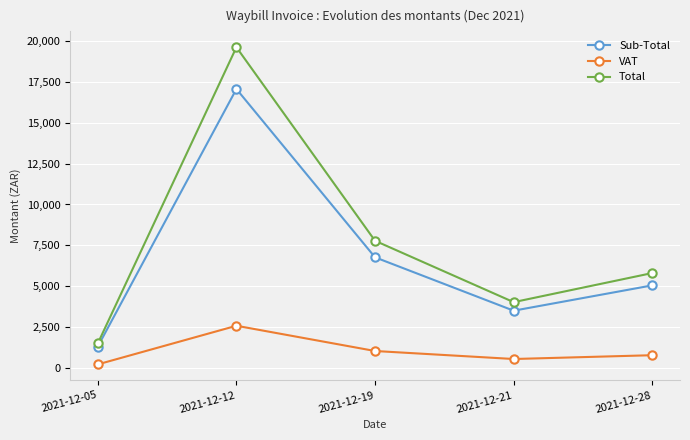

What is the difference between the highest and lowest values at 2021-12-21?

3486.8